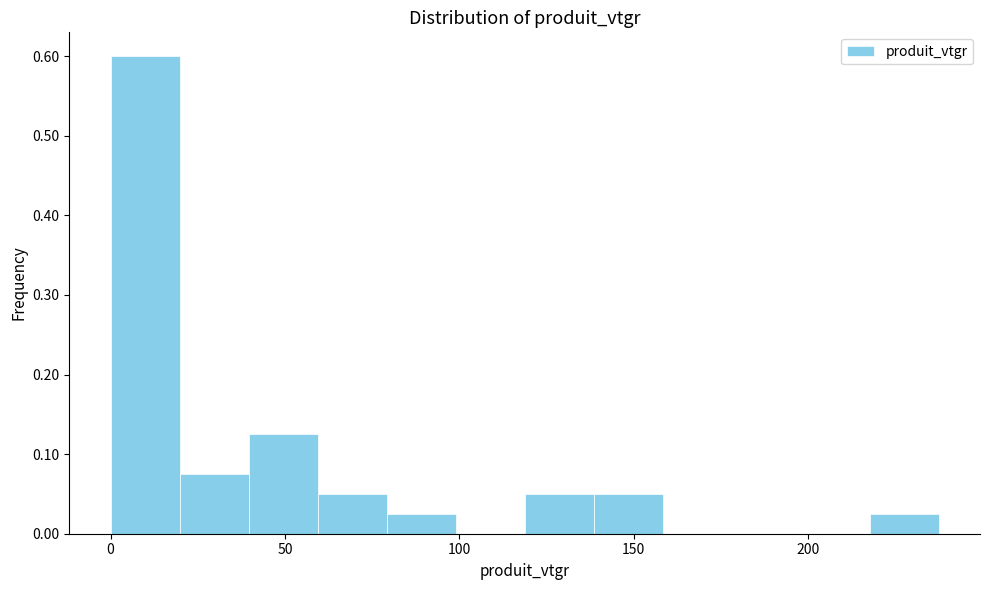

Read against the x-axis, roughly where is the centre of the tallest bar?

10